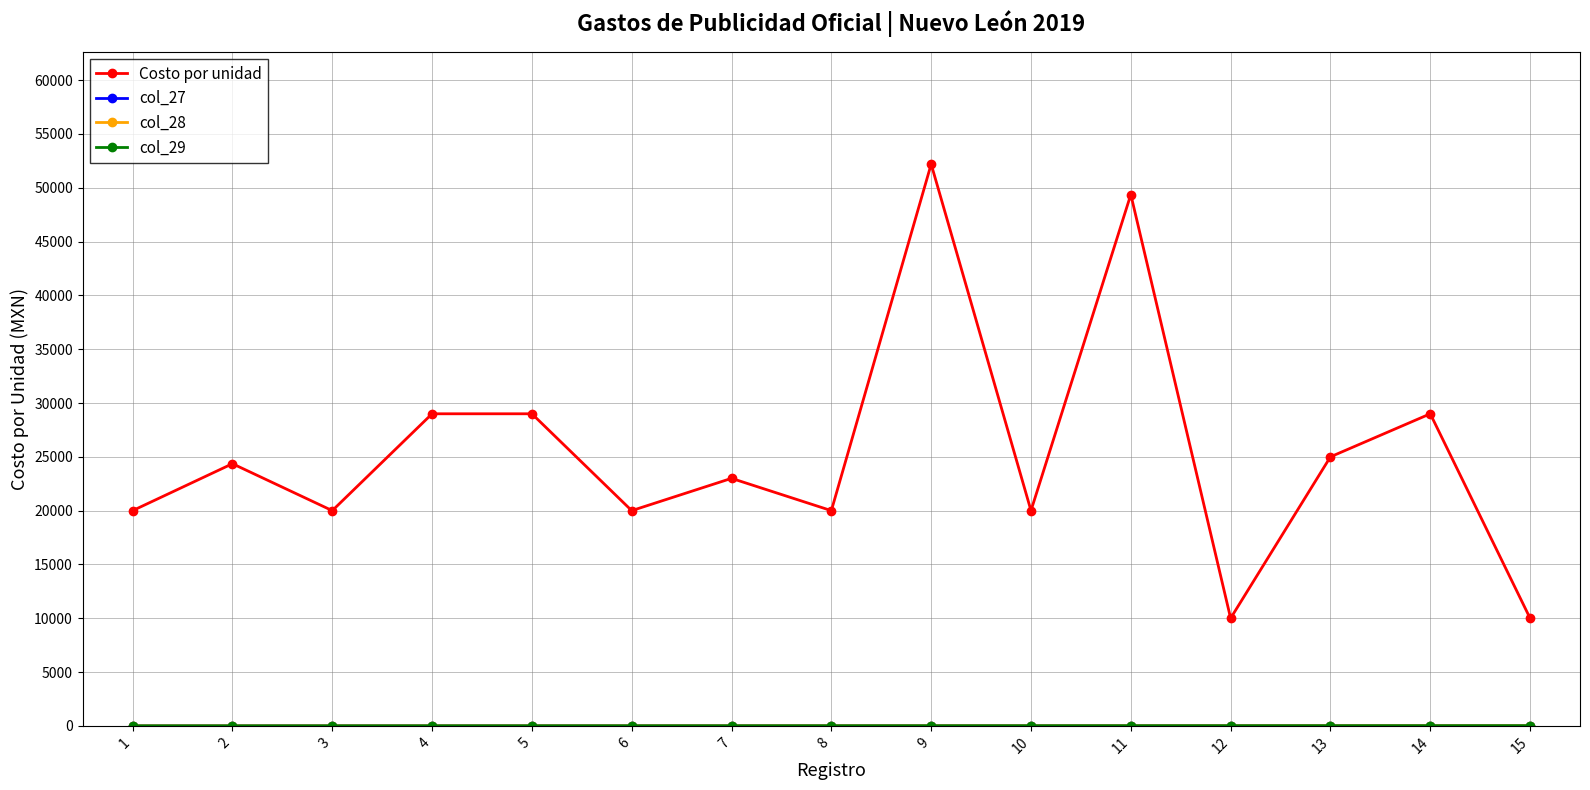

True or false: col_29 and col_27 cross at least once.

False